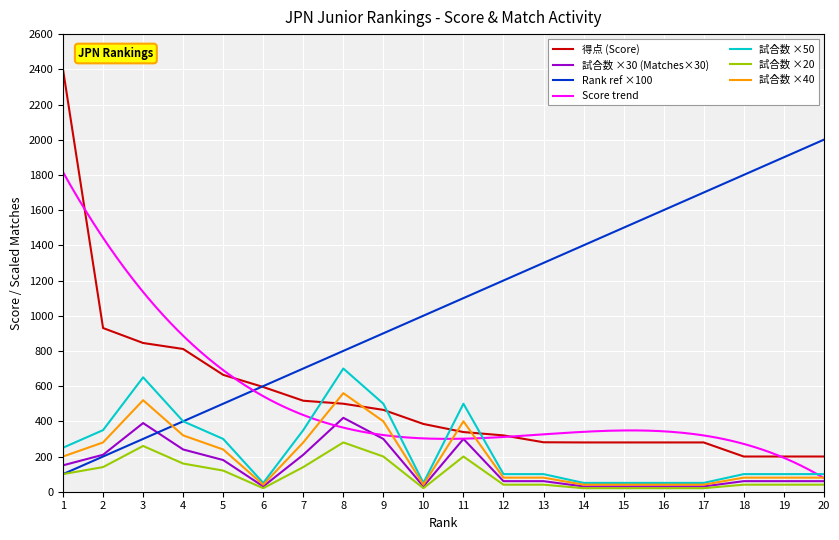

True or false: 試合数 has more than 0 interior local peaks.

True